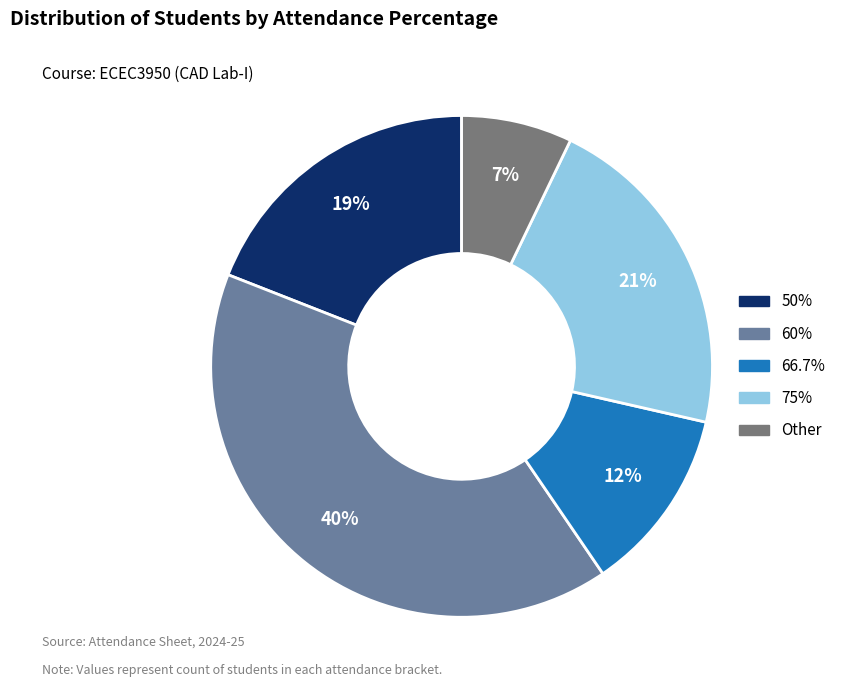

Which slice is the smallest?

Other